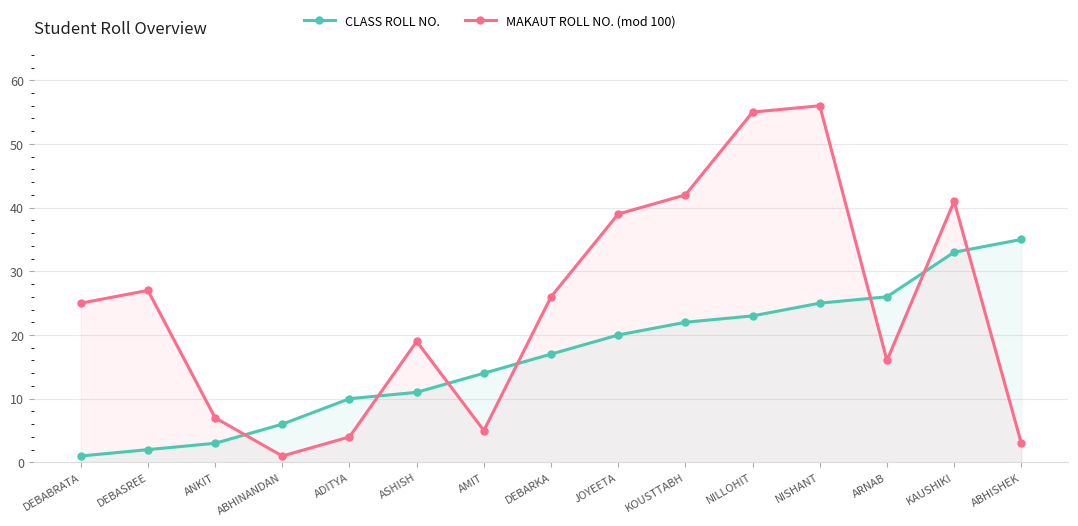

Where is the first local maximum for MAKAUT ROLL NO. (mod 100)?

DEBASREE